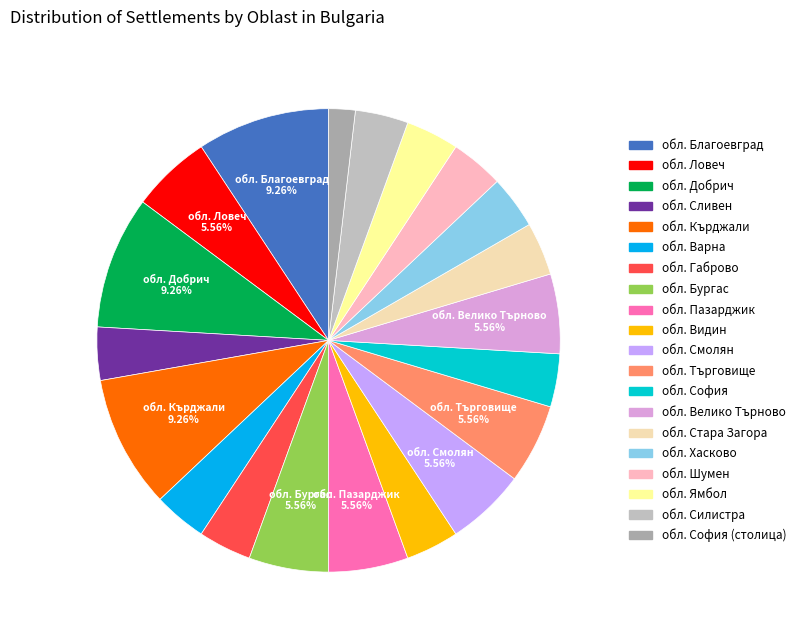

How many slices are in this pie chart?

20